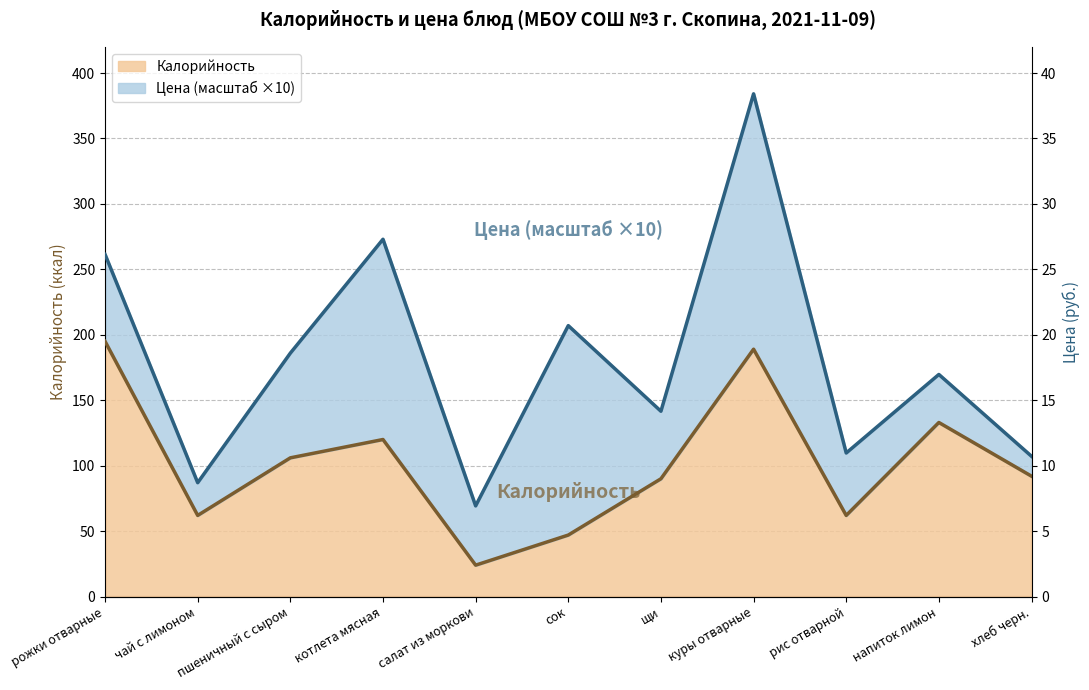

Where is the first local minimum?

чай с лимоном